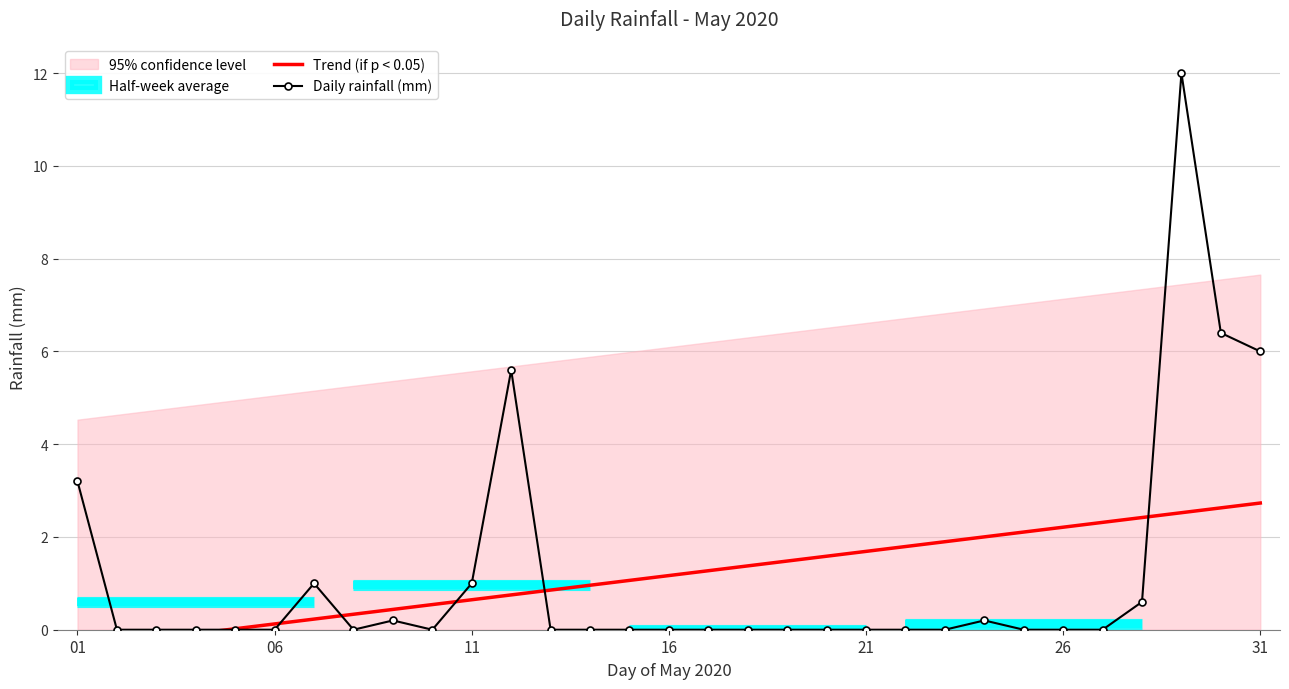

What is the difference between the Daily rainfall (mm) values at 01 and 21?

3.2